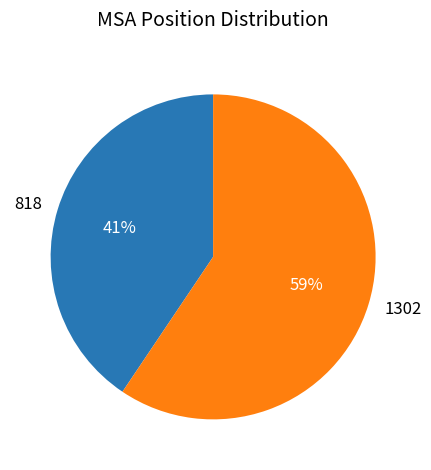

Which has a higher value, 1302 or 818?

1302